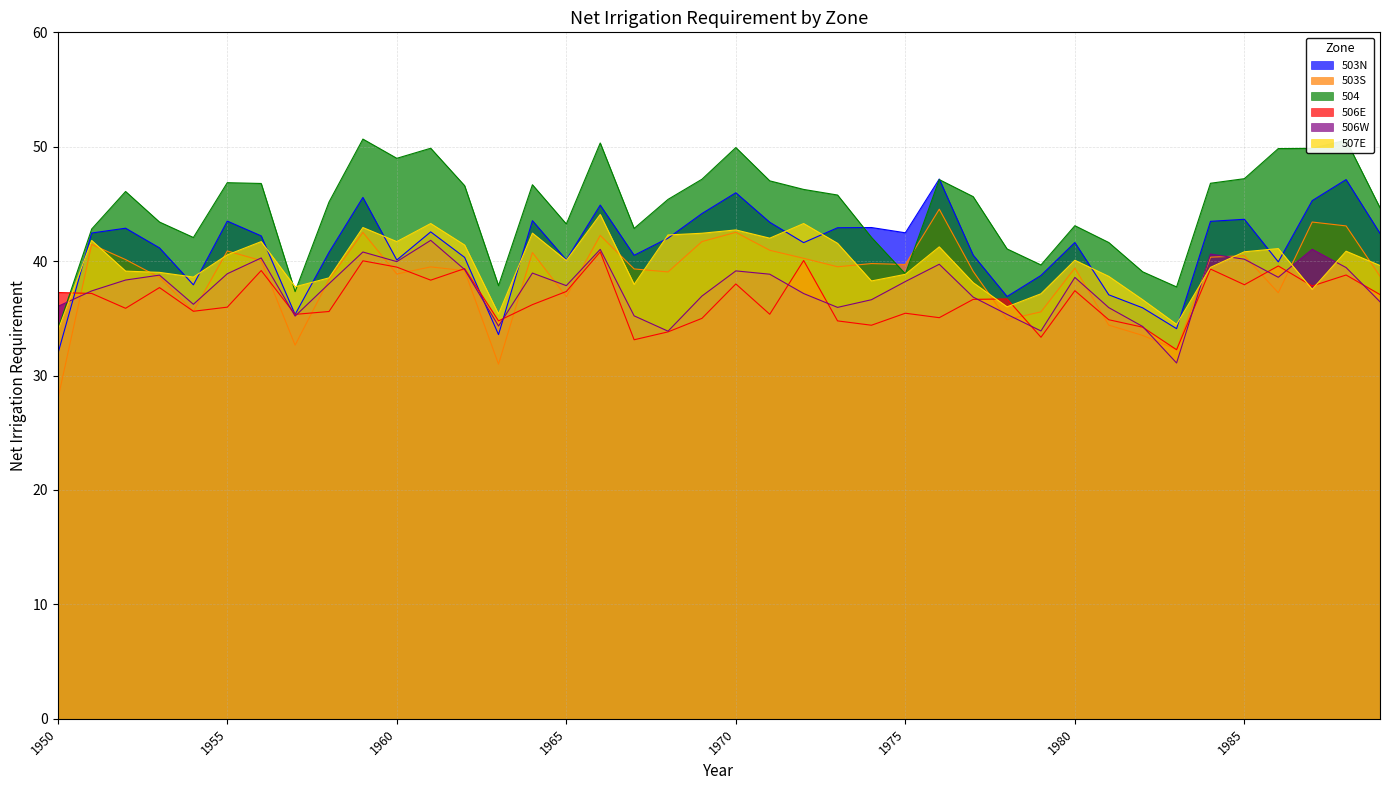

Reading left to right, extract all data points from this chart.

503N: 1950=31.9	1951=42.5	1952=42.9	1953=41.2	1954=37.9	1955=43.5	1956=42.2	1957=35.3	1958=40.8	1959=45.6	1960=40.1	1961=42.6	1962=40.3	1963=33.6	1964=43.5	1965=40.1	1966=44.9	1967=40.5	1968=42.0	1969=44.2	1970=46.0	1971=43.4	1972=41.6	1973=42.9	1974=42.9	1975=42.5	1976=47.2	1977=40.5	1978=36.9	1979=38.8	1980=41.6	1981=37.1	1982=35.9	1983=34.1	1984=43.5	1985=43.7	1986=39.9	1987=45.3	1988=47.1	1989=42.4
503S: 1950=27.9	1951=41.5	1952=40.1	1953=38.6	1954=35.6	1955=40.9	1956=40.0	1957=32.7	1958=38.4	1959=42.5	1960=38.9	1961=39.5	1962=39.2	1963=31.0	1964=40.8	1965=36.9	1966=42.2	1967=39.3	1968=39.1	1969=41.7	1970=42.5	1971=41.0	1972=40.2	1973=39.5	1974=39.8	1975=39.7	1976=44.5	1977=39.1	1978=34.9	1979=35.6	1980=39.4	1981=34.4	1982=33.5	1983=32.3	1984=40.4	1985=40.5	1986=37.2	1987=43.4	1988=43.1	1989=38.7
504: 1950=34.0	1951=42.8	1952=46.1	1953=43.4	1954=42.1	1955=46.9	1956=46.8	1957=37.3	1958=45.2	1959=50.7	1960=49.0	1961=49.9	1962=46.6	1963=37.9	1964=46.7	1965=43.2	1966=50.3	1967=42.9	1968=45.4	1969=47.2	1970=49.9	1971=47.0	1972=46.3	1973=45.8	1974=42.1	1975=38.9	1976=47.1	1977=45.6	1978=41.1	1979=39.7	1980=43.1	1981=41.6	1982=39.1	1983=37.8	1984=46.8	1985=47.2	1986=49.8	1987=49.9	1988=50.6	1989=44.7
506E: 1950=37.3	1951=37.2	1952=35.9	1953=37.7	1954=35.6	1955=36.0	1956=39.2	1957=35.4	1958=35.6	1959=40.0	1960=39.5	1961=38.3	1962=39.4	1963=34.8	1964=36.2	1965=37.4	1966=40.8	1967=33.1	1968=33.8	1969=35.0	1970=38.0	1971=35.4	1972=40.1	1973=34.8	1974=34.4	1975=35.5	1976=35.1	1977=36.7	1978=36.7	1979=33.4	1980=37.4	1981=34.9	1982=34.2	1983=32.3	1984=39.3	1985=37.9	1986=39.6	1987=37.8	1988=38.8	1989=37.1
506W: 1950=36.0	1951=37.4	1952=38.4	1953=38.8	1954=36.2	1955=38.9	1956=40.3	1957=35.2	1958=38.0	1959=40.8	1960=40.0	1961=41.8	1962=39.3	1963=34.3	1964=39.0	1965=37.9	1966=41.0	1967=35.2	1968=33.9	1969=37.0	1970=39.1	1971=38.9	1972=37.2	1973=36.0	1974=36.6	1975=38.2	1976=39.7	1977=36.9	1978=35.4	1979=33.9	1980=38.6	1981=35.9	1982=34.3	1983=31.1	1984=40.6	1985=40.2	1986=38.6	1987=41.0	1988=39.4	1989=36.5
507E: 1950=33.9	1951=41.8	1952=39.1	1953=39.0	1954=38.6	1955=40.5	1956=41.7	1957=37.8	1958=38.5	1959=42.9	1960=41.7	1961=43.3	1962=41.4	1963=35.4	1964=42.5	1965=40.1	1966=44.1	1967=38.0	1968=42.3	1969=42.4	1970=42.7	1971=42.0	1972=43.3	1973=41.6	1974=38.3	1975=38.9	1976=41.2	1977=38.1	1978=36.0	1979=37.1	1980=40.1	1981=38.7	1982=36.6	1983=34.5	1984=39.5	1985=40.8	1986=41.1	1987=37.5	1988=40.9	1989=39.6